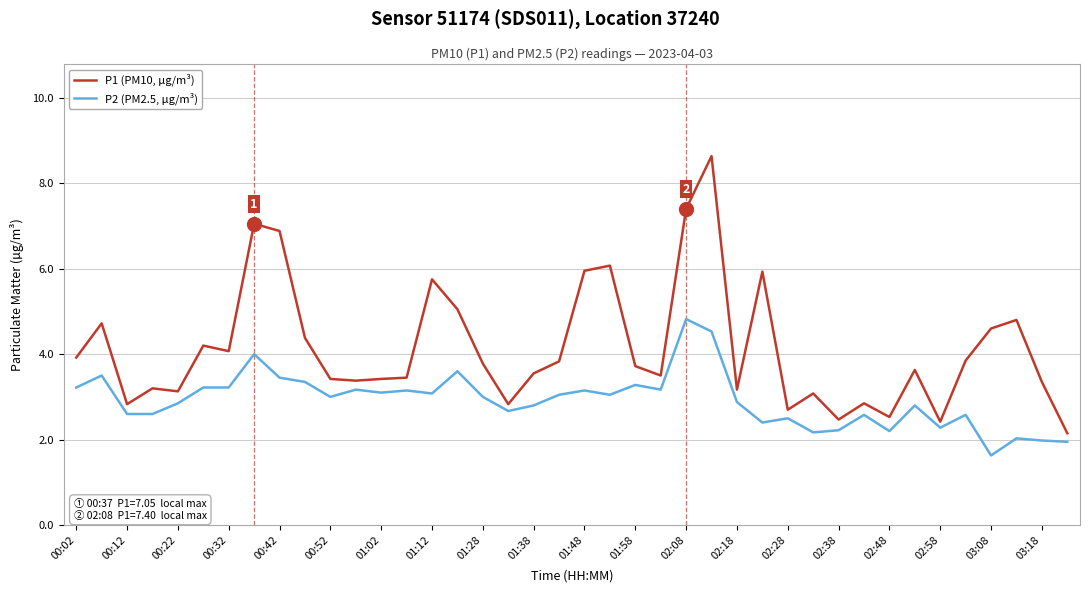

What is the maximum value shown in the chart?

8.6